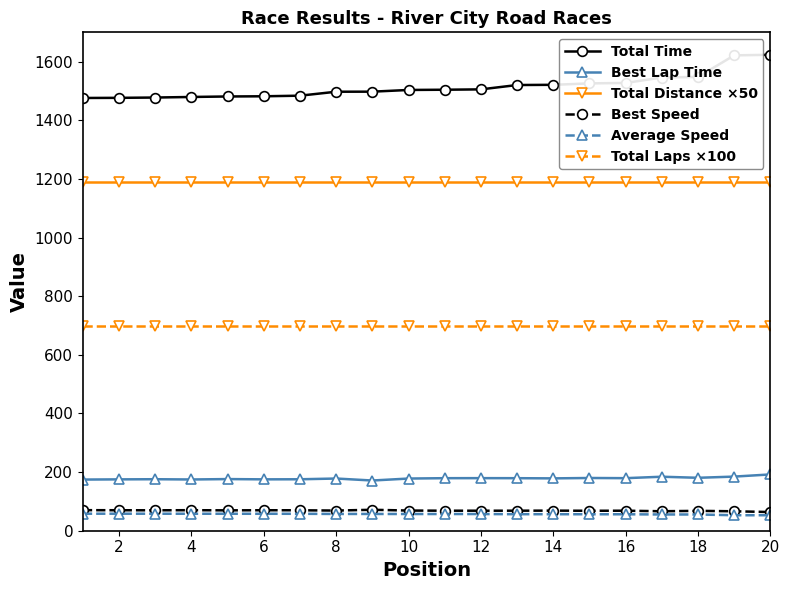

True or false: Total Distance ×50 and Total Laps ×100 cross at least once.

False